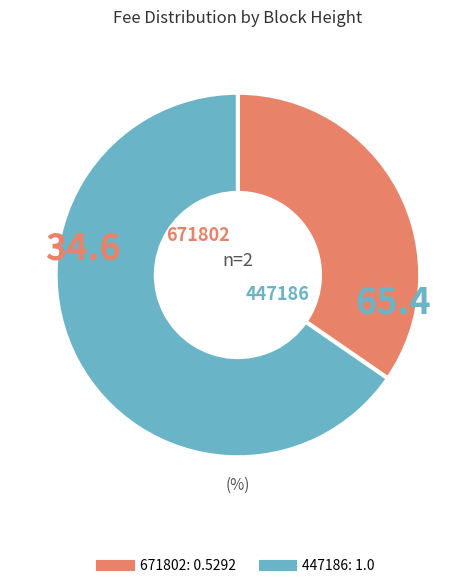

Which slice is the largest?

447186